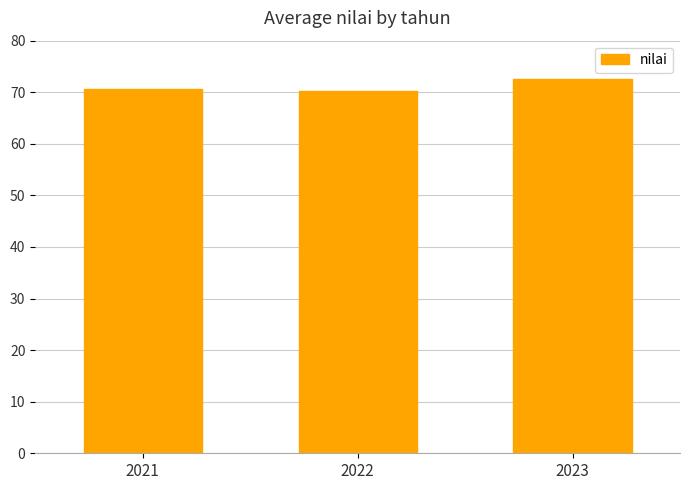

What is the value of the 1st bar from the left?

70.6